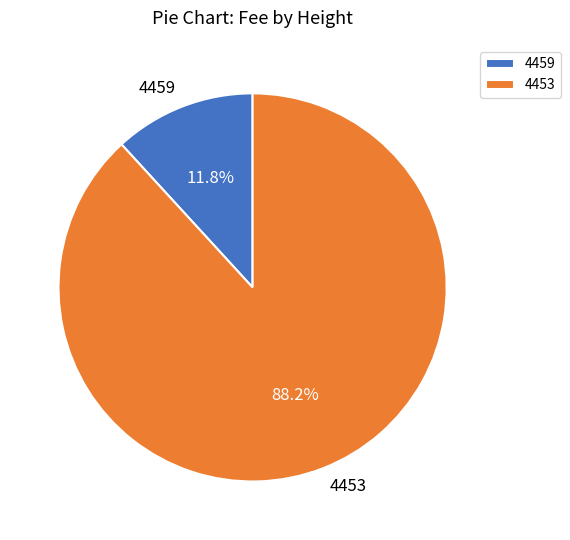

How many slices are in this pie chart?

2